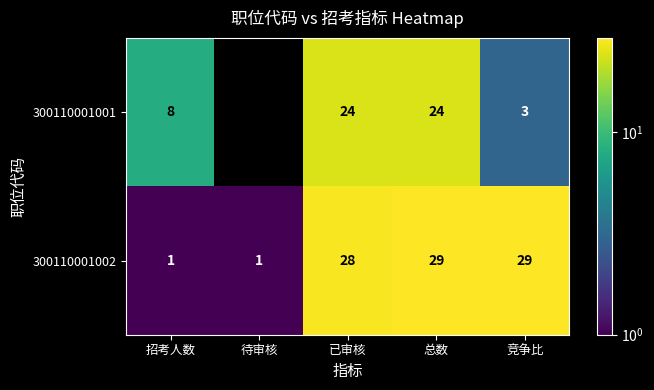

What value does the 300110001002 series have at 已审核?

28